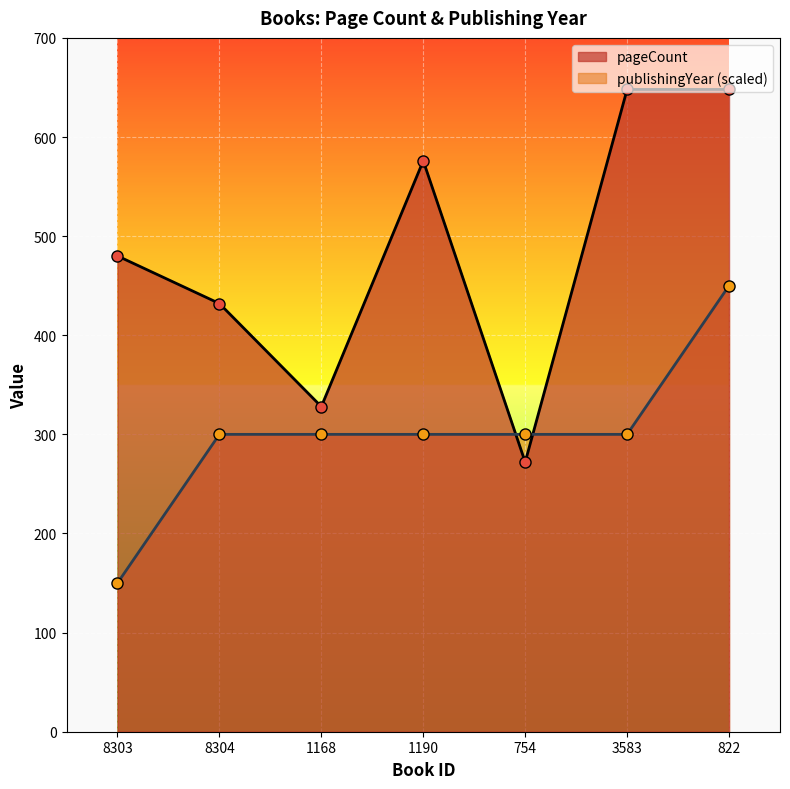

What is the difference between the maximum and minimum values in the pageCount series?

376